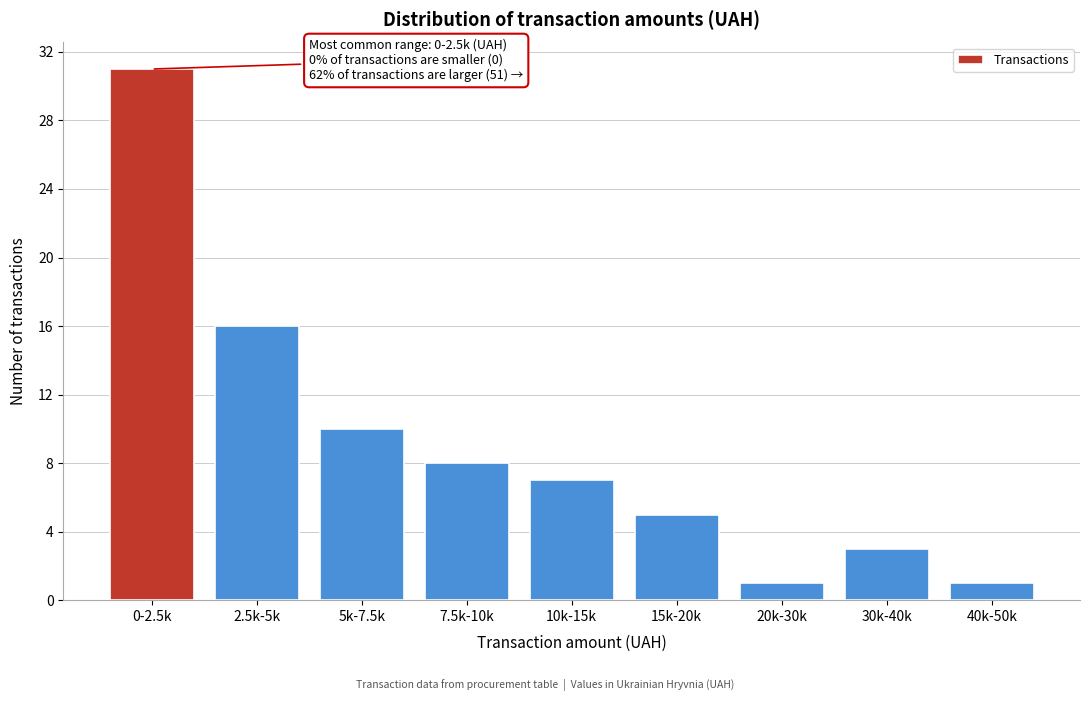

Reading right to left, list all the values displayed in this chart.

1	3	1	5	7	8	10	16	31